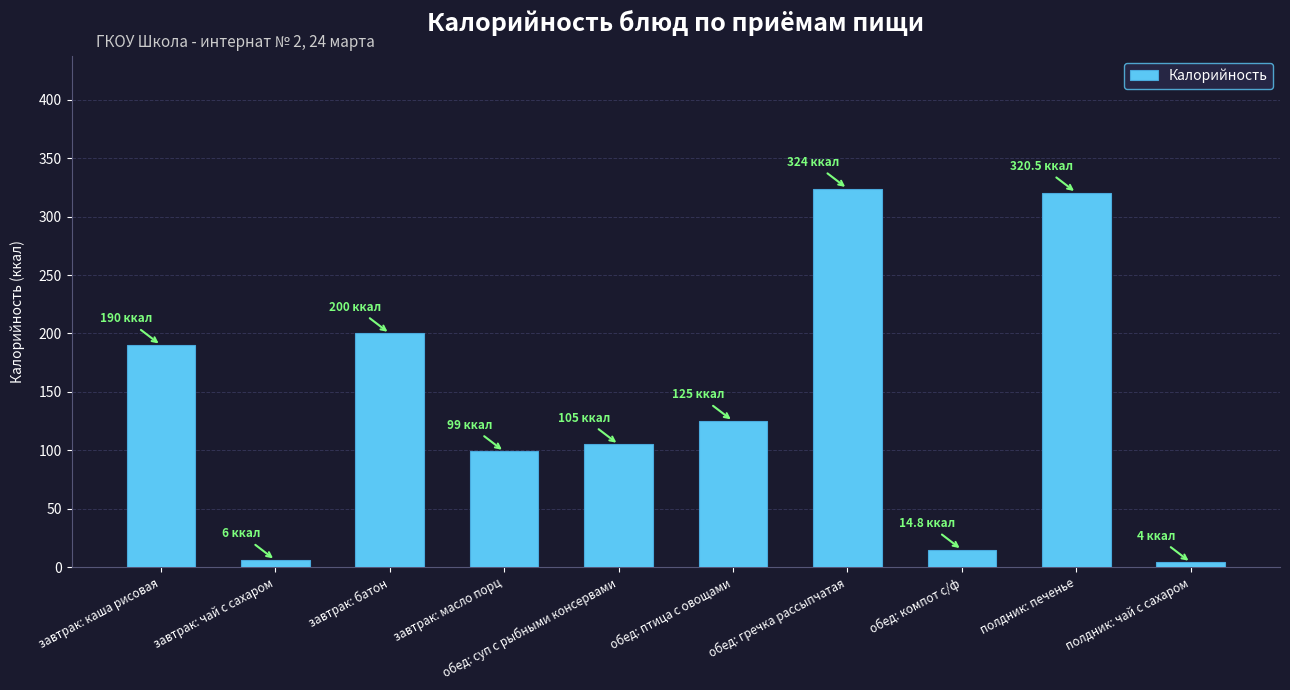

What is the difference between the values at завтрак: чай с сахаром and обед: птица с овощами?

119.0